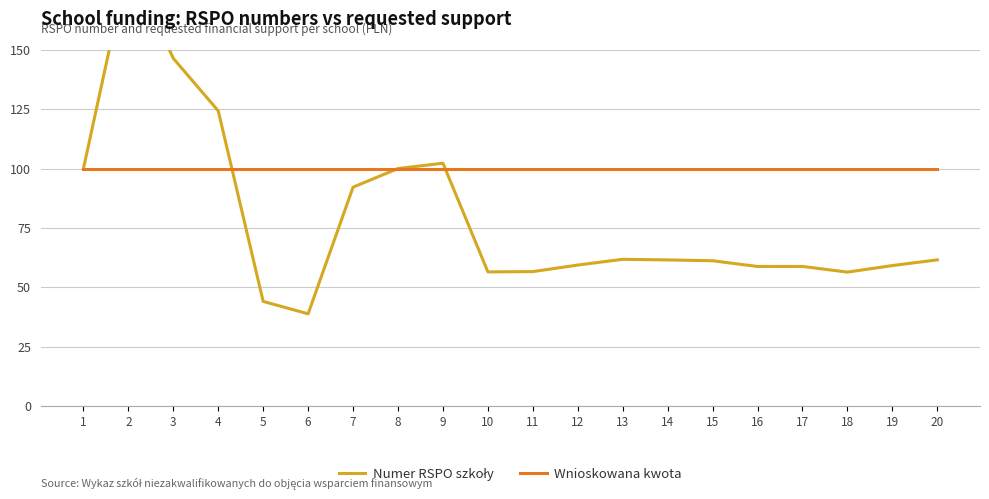

True or false: Numer RSPO szkoły has more than 2 points higher than both neighbors.

True